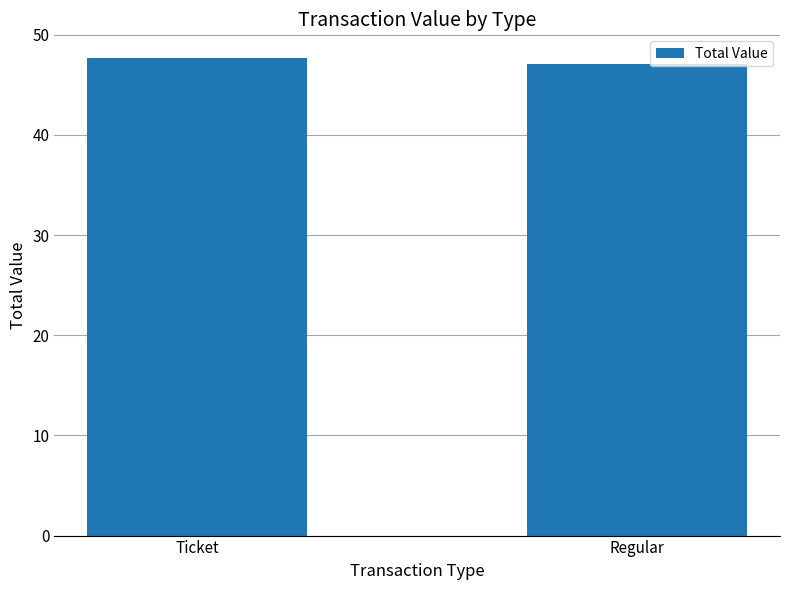

Rank the categories by value from lowest to highest.

Regular, Ticket